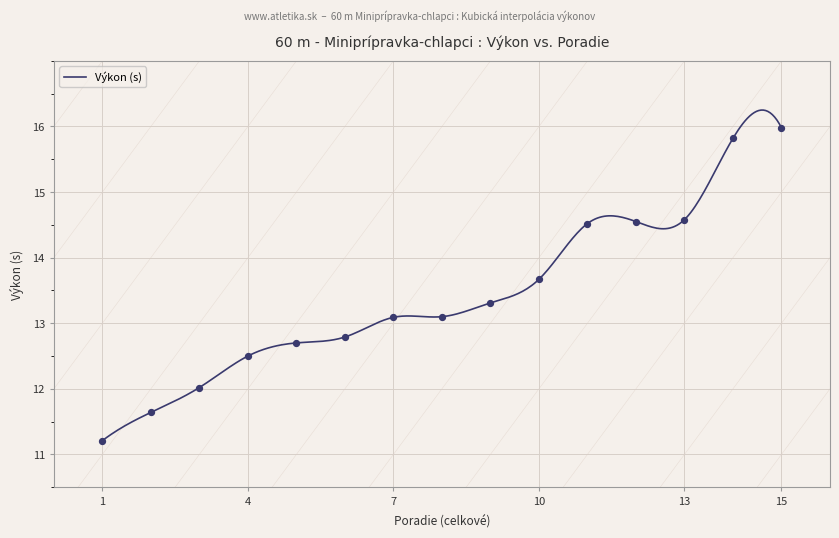

What is the minimum value for Výkon (s)?

11.2